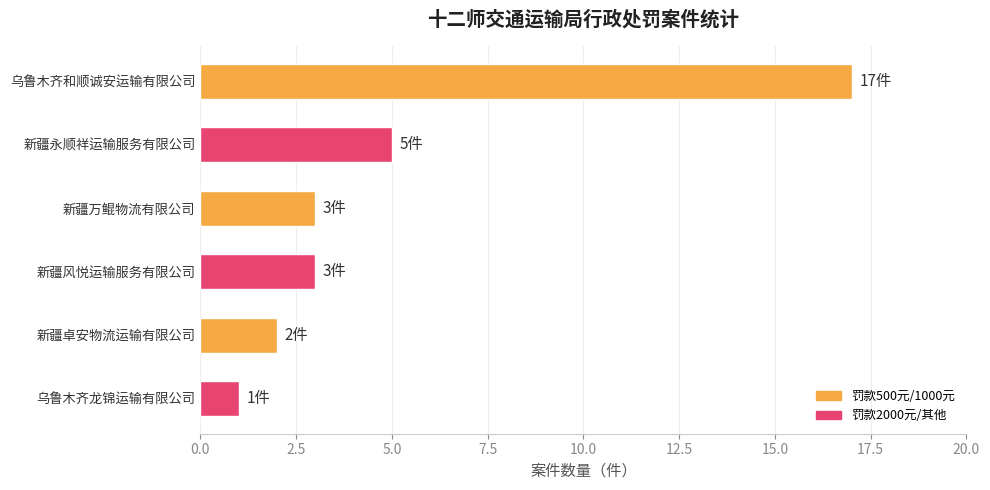

What is the smallest value displayed?

1